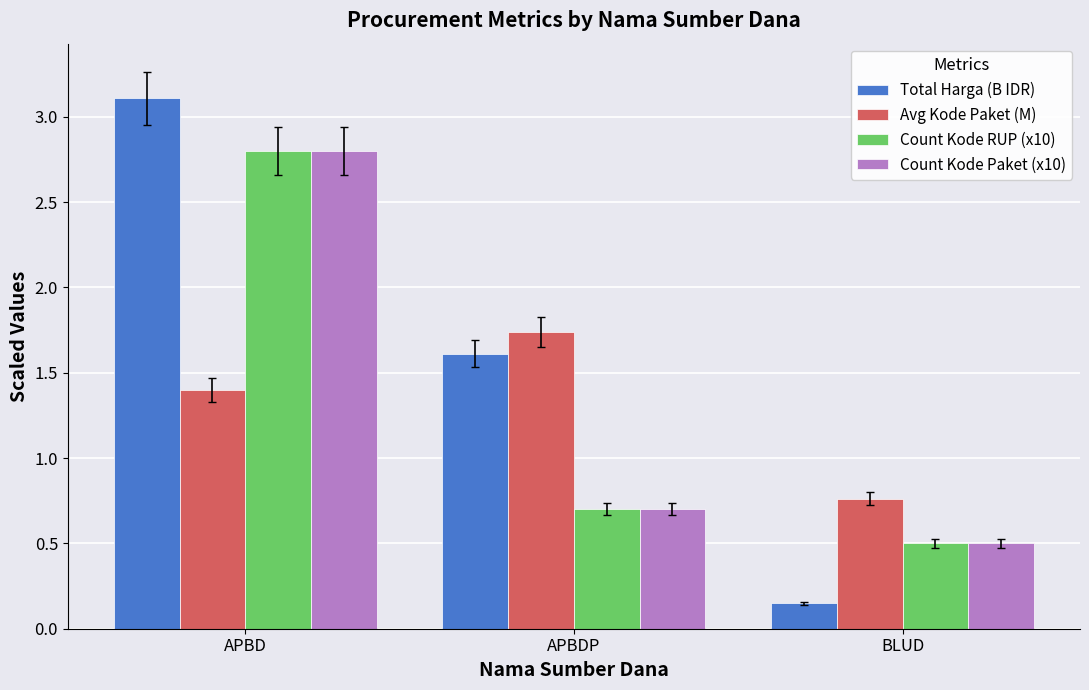

What is the total value across all series at APBDP?

4.7